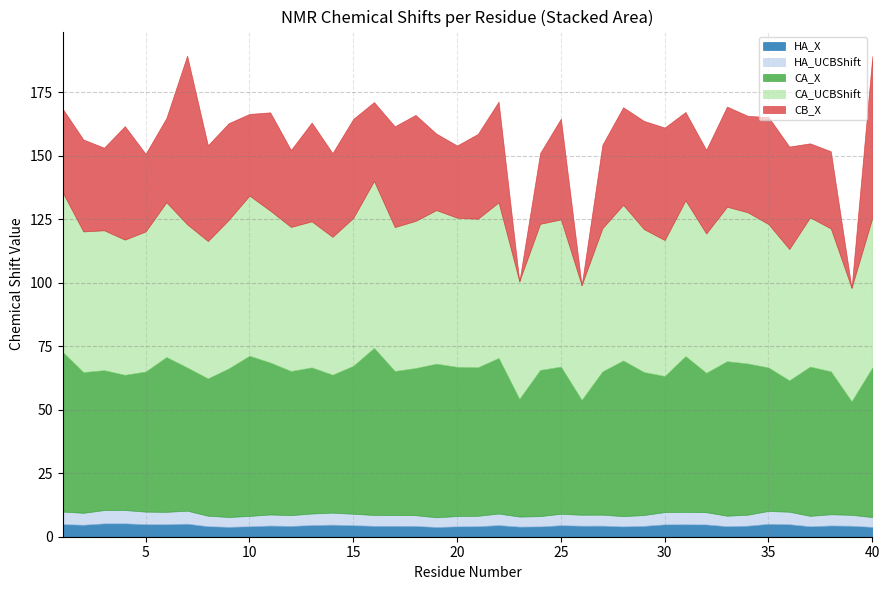

Does the chart display data point markers on the line(s)?

No